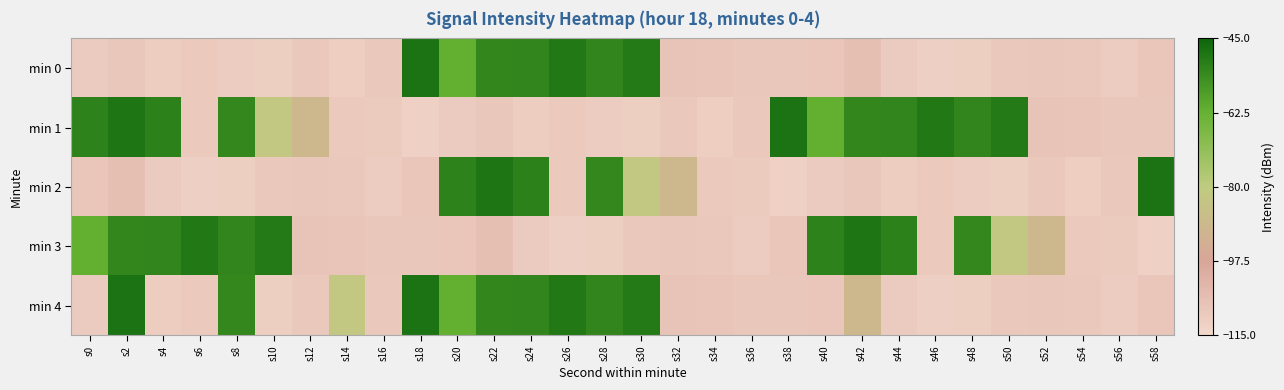

What is the total value across all series at s46?

-492.6